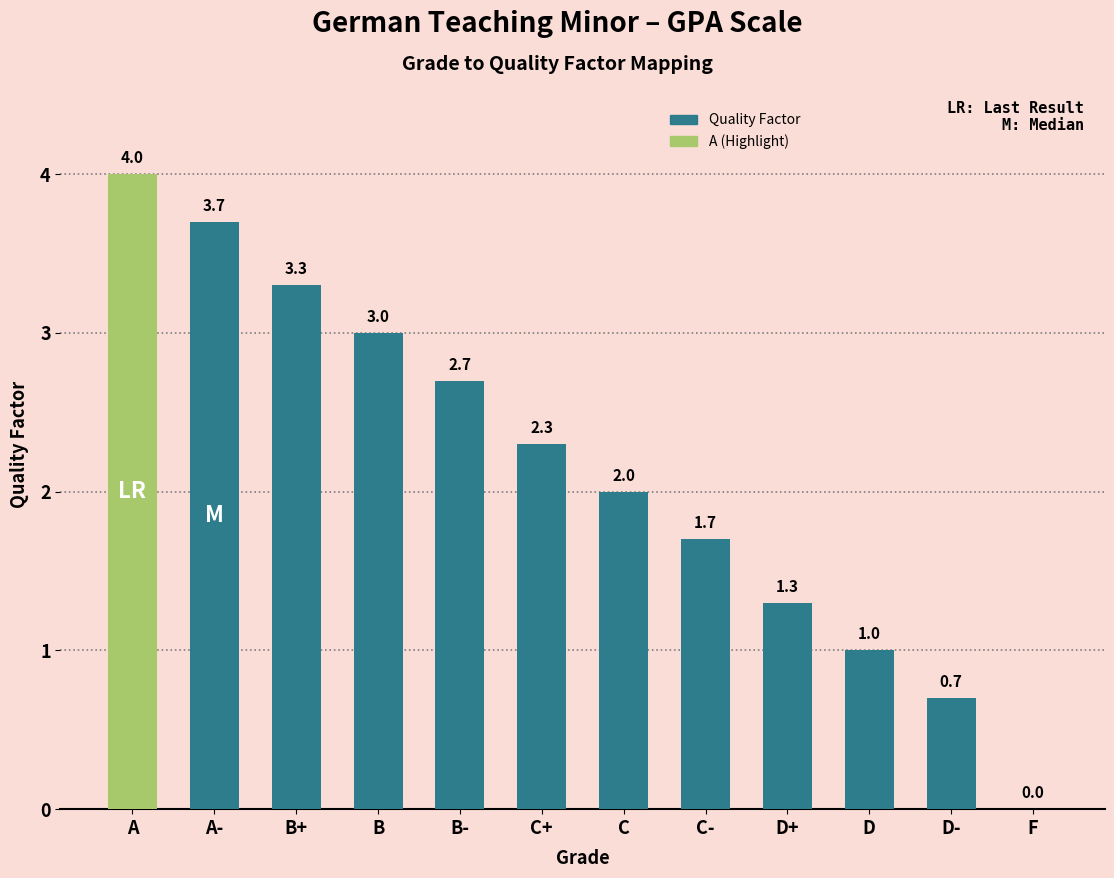

Are the bars horizontal?

No